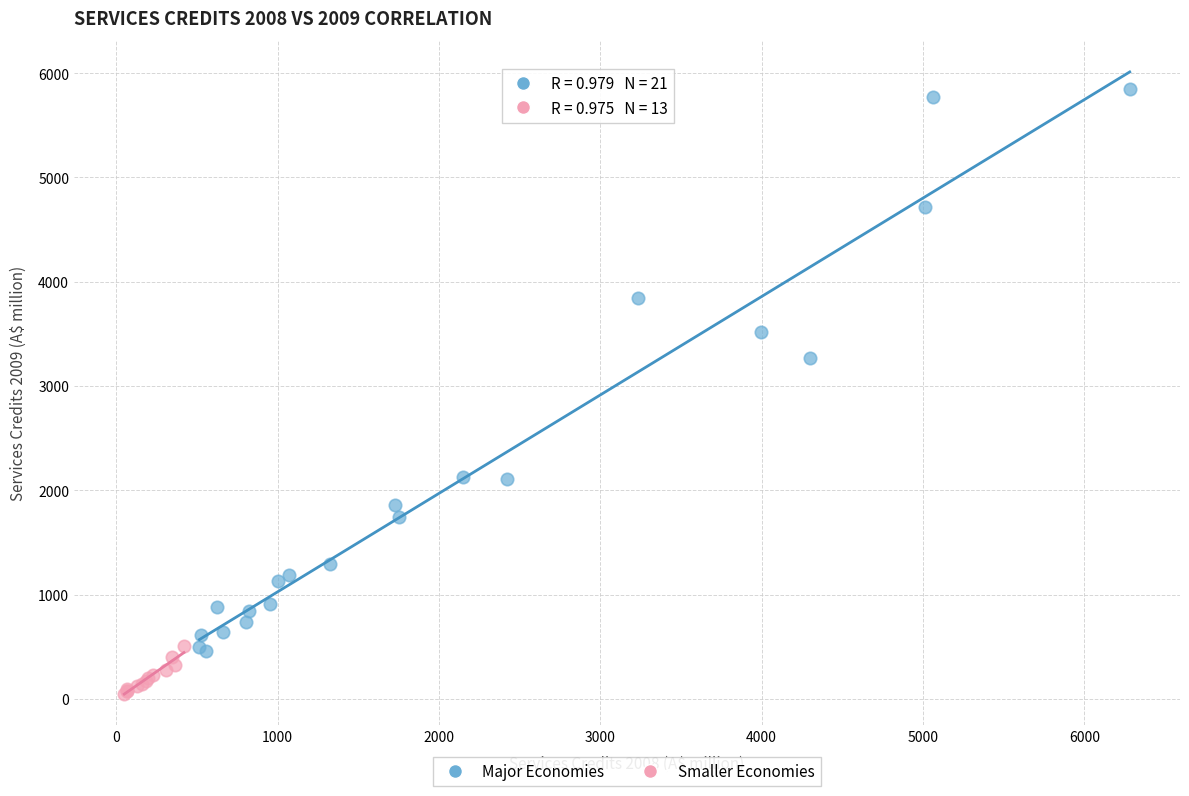

Which series reaches the maximum Y coordinate?

Major Economies